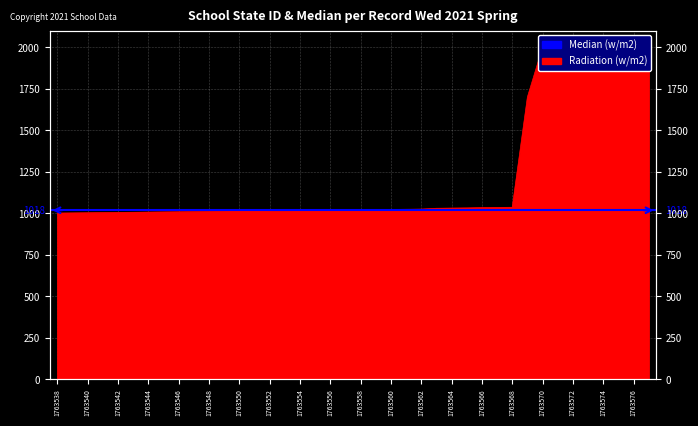

What is the ratio of the value at 1763555 to the value at 1763562?

1.0